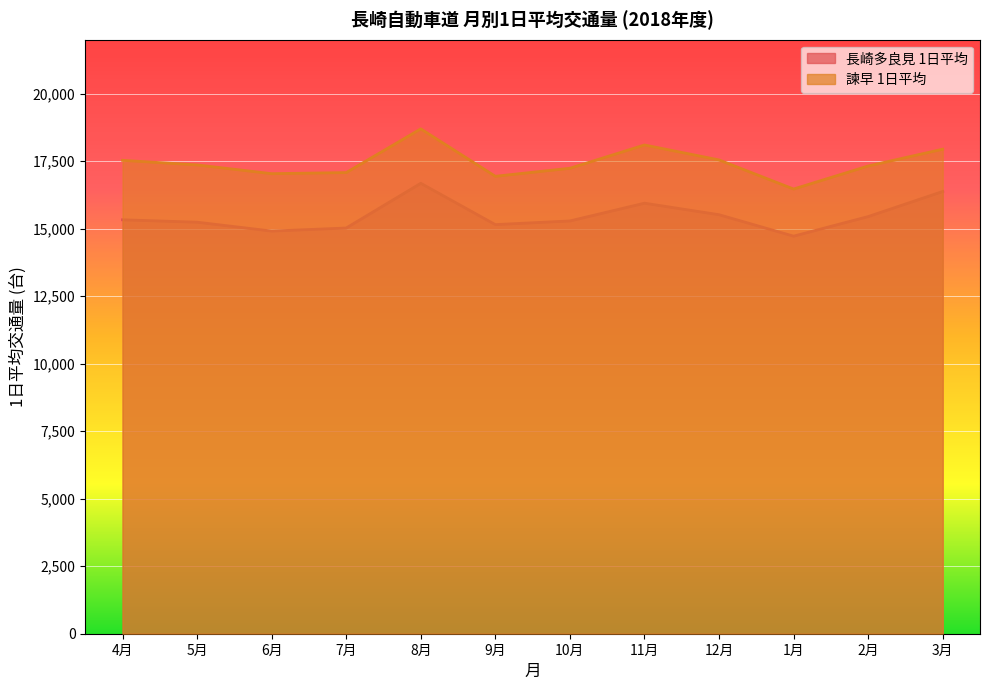

What is the spread (max minus min) of values at 10月?

1951.1